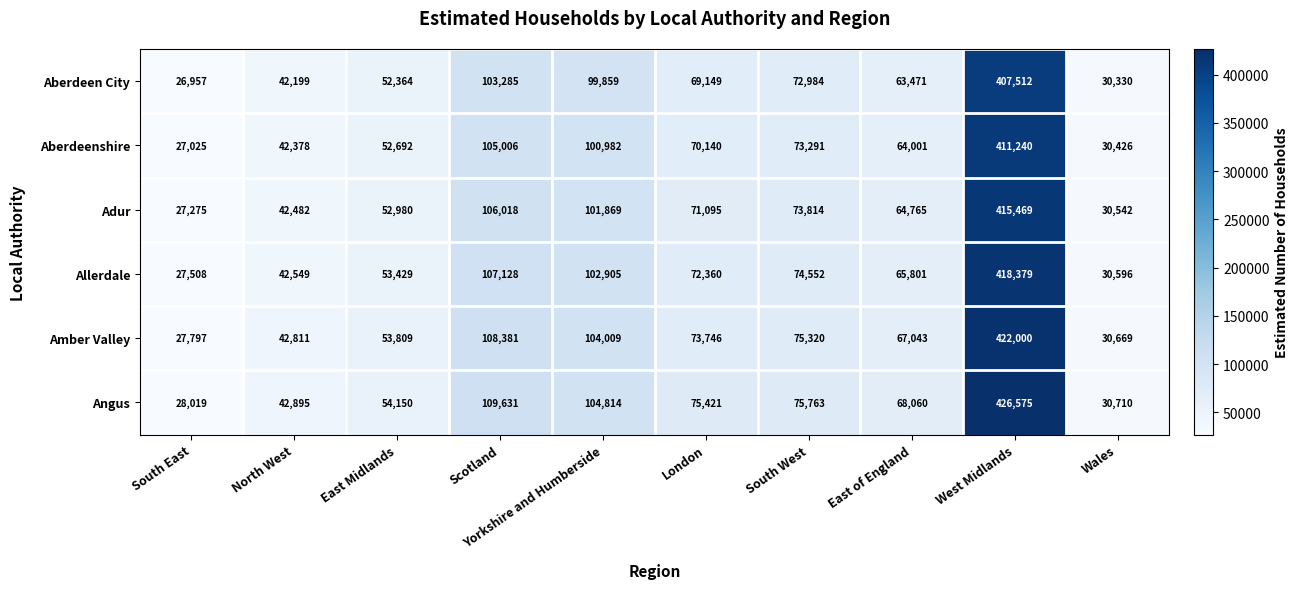

The Aberdeenshire series shows 42378 at North West. True or false?

True